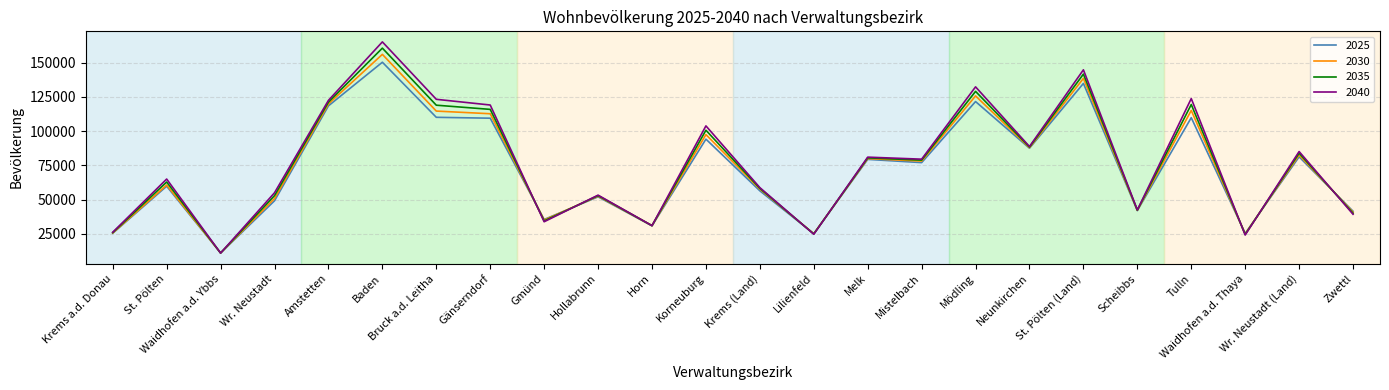

What is the maximum value shown in the chart?

165050.0